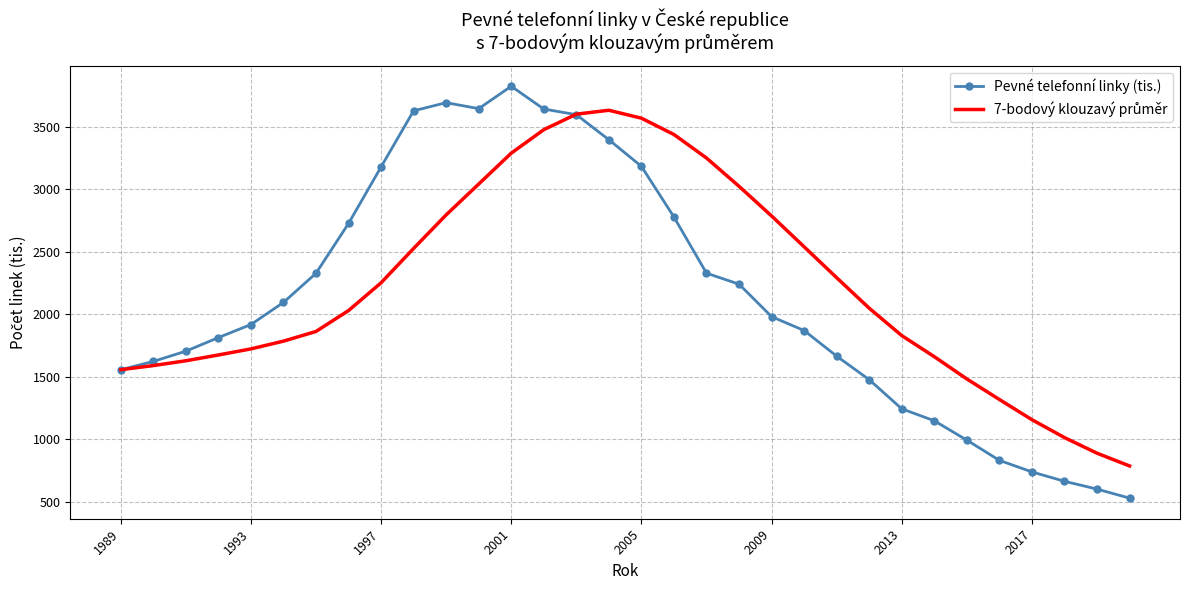

How many distinct data groups are displayed?

2